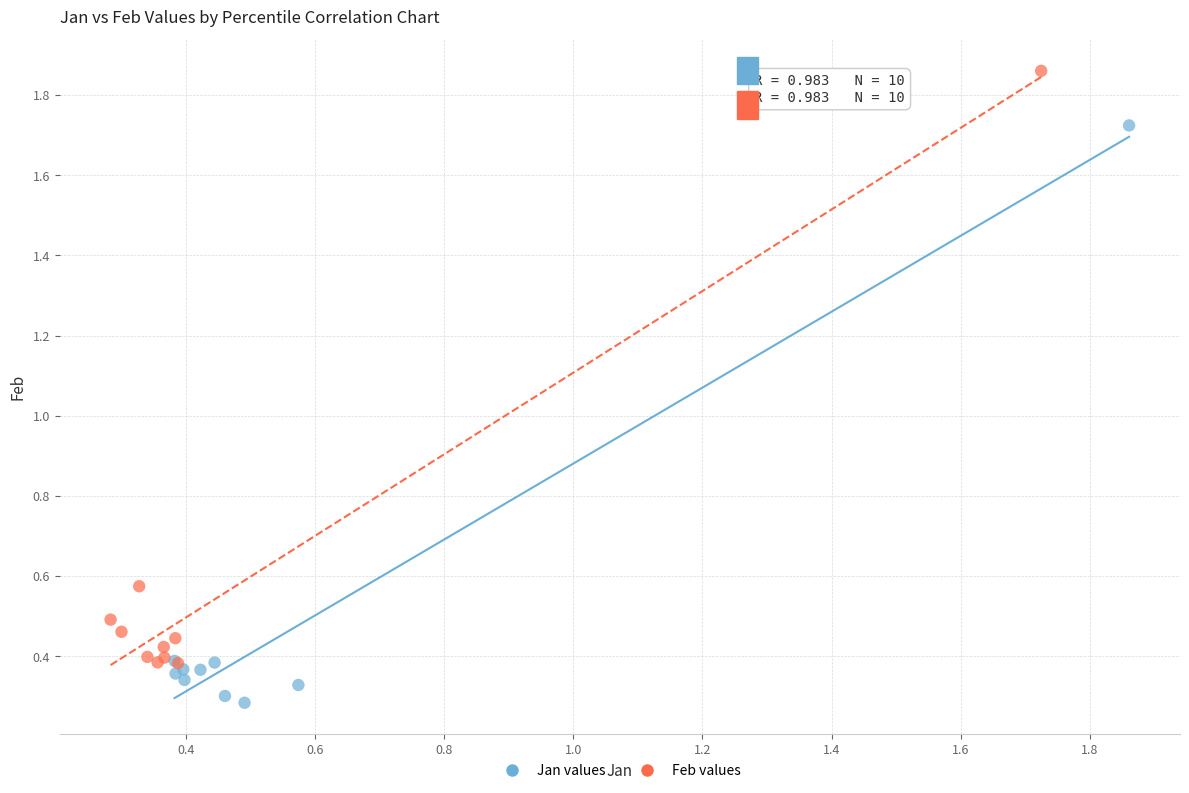

Which series reaches the maximum Y coordinate?

Feb values